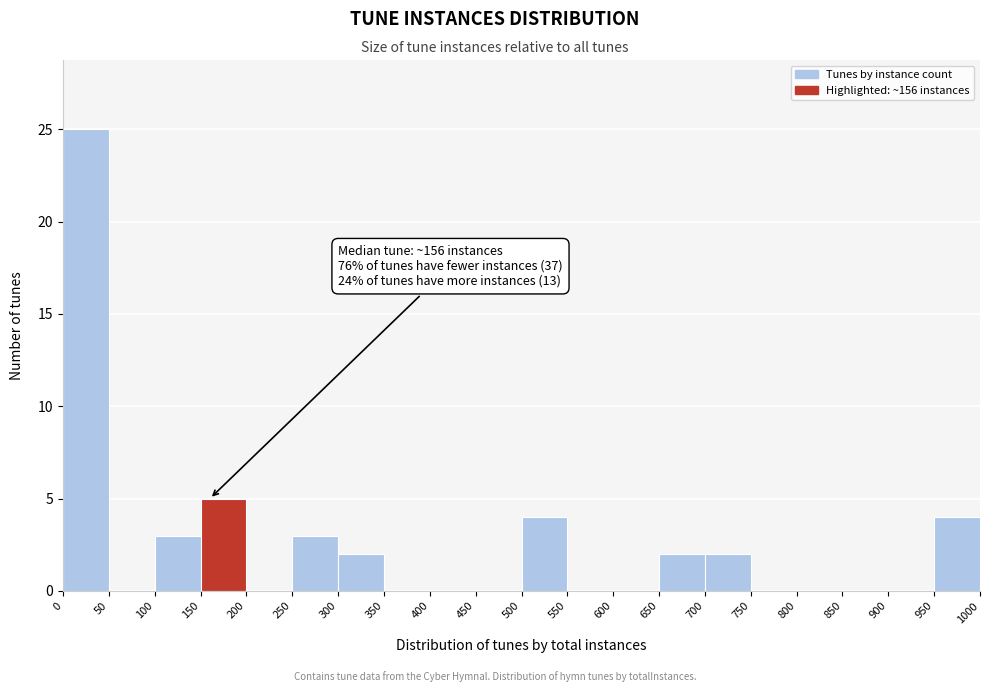

Over which range of the x-axis is the bar tallest?

0 to 50